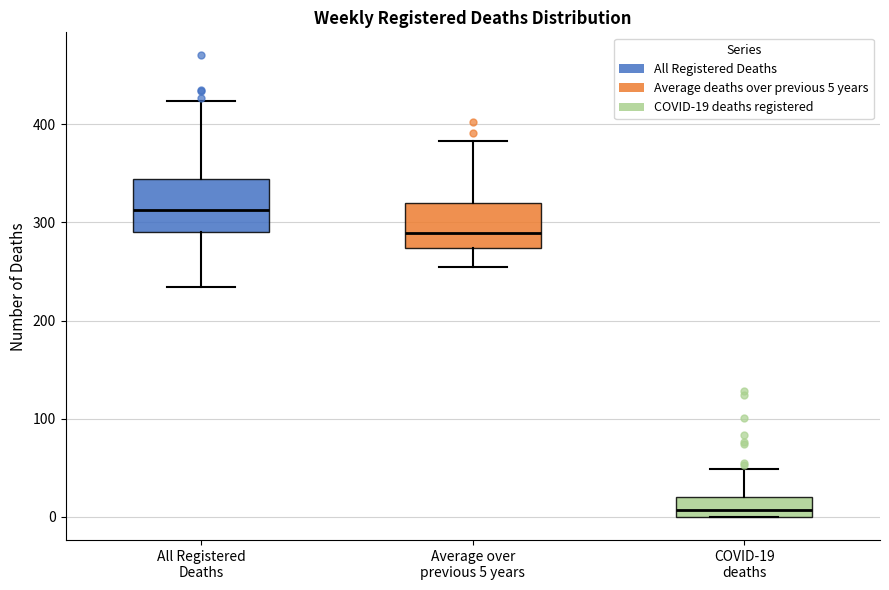

Reading left to right, read every box against the y-axis: the position of its median line, the range the box covers, and the ends of its whiskers. The values are not printed on the chart, so give them approximately, as read against the axis.

All Registered Deaths: median 310, box 290 to 340, whiskers 230 to 420
Average over previous 5 years: median 290, box 270 to 320, whiskers 260 to 380
COVID-19 deaths: median 10, box 0 to 20, whiskers 0 to 50